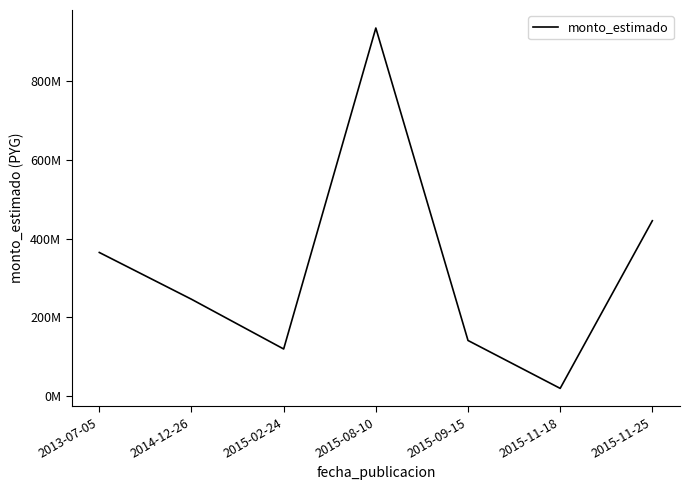

What is the average value?

324752686